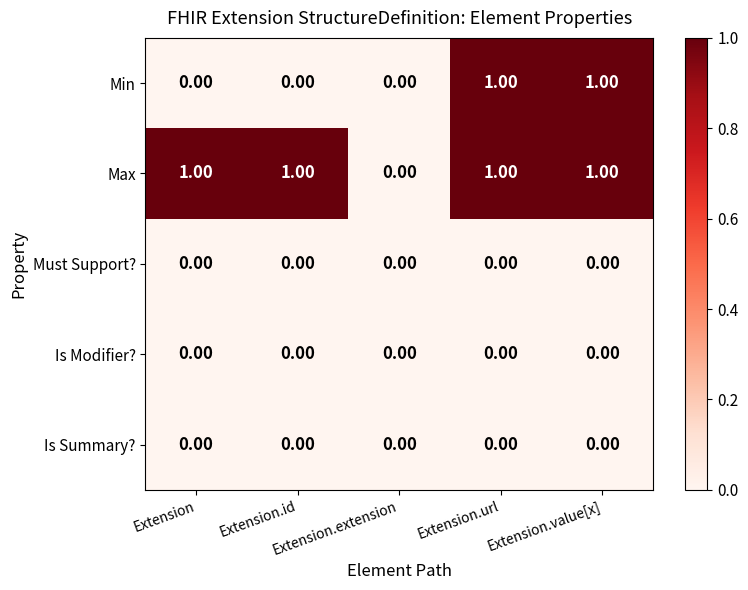

Count the number of categories in the chart.

5